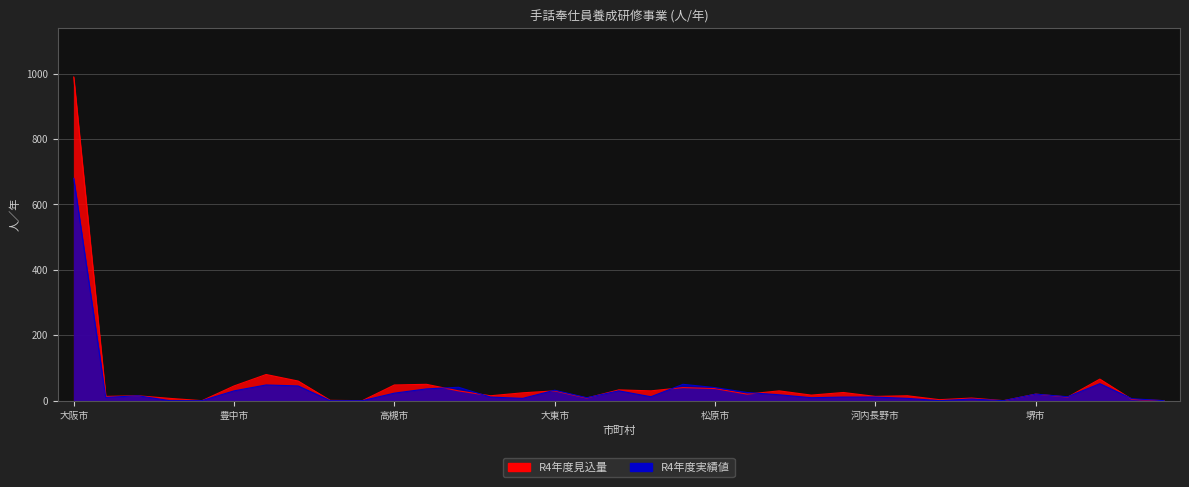

What is the label of the 30th point from the right?

豊中市